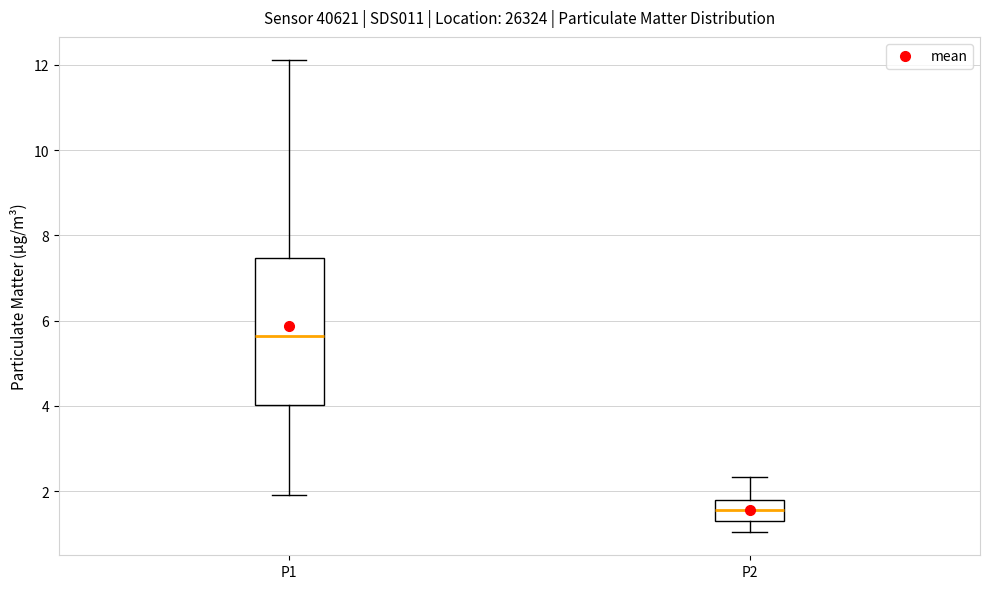

Where does the upper whisker of the box for P2 end on the y-axis? The values are not printed on the chart, so give them approximately, as read against the axis.

2.4